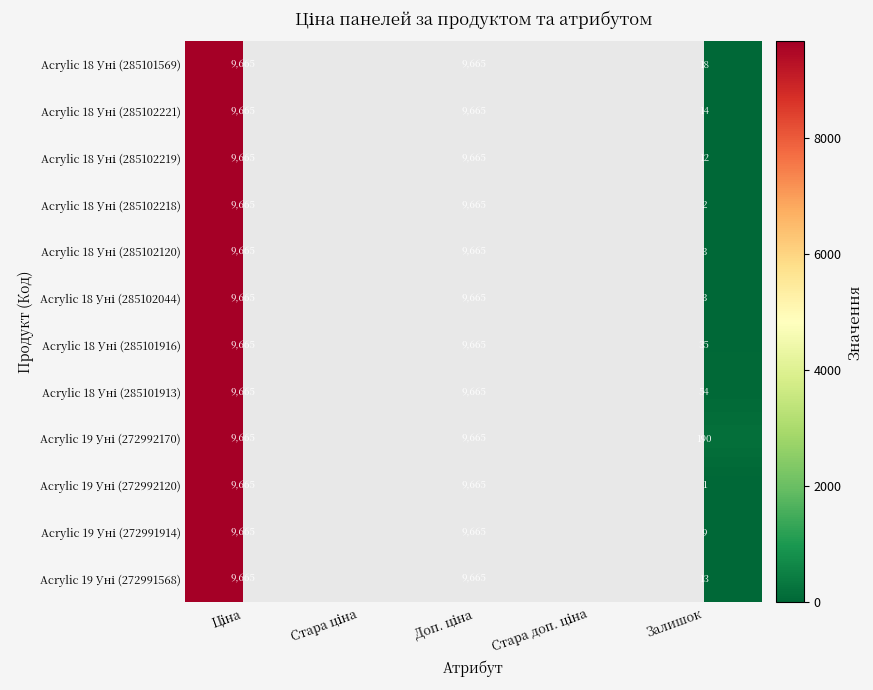

How many data points in Acrylic 19 Уні (272992120) are above 9664?

2